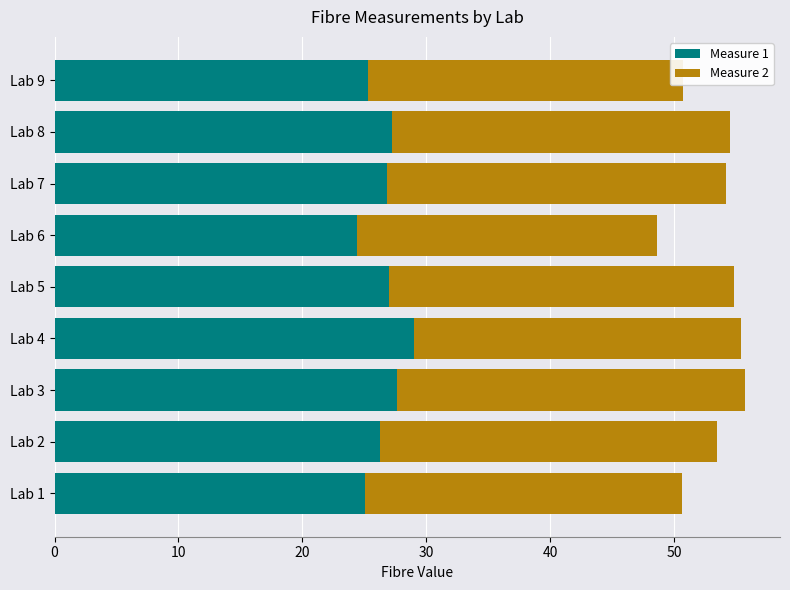

Count the number of data series in this chart.

2